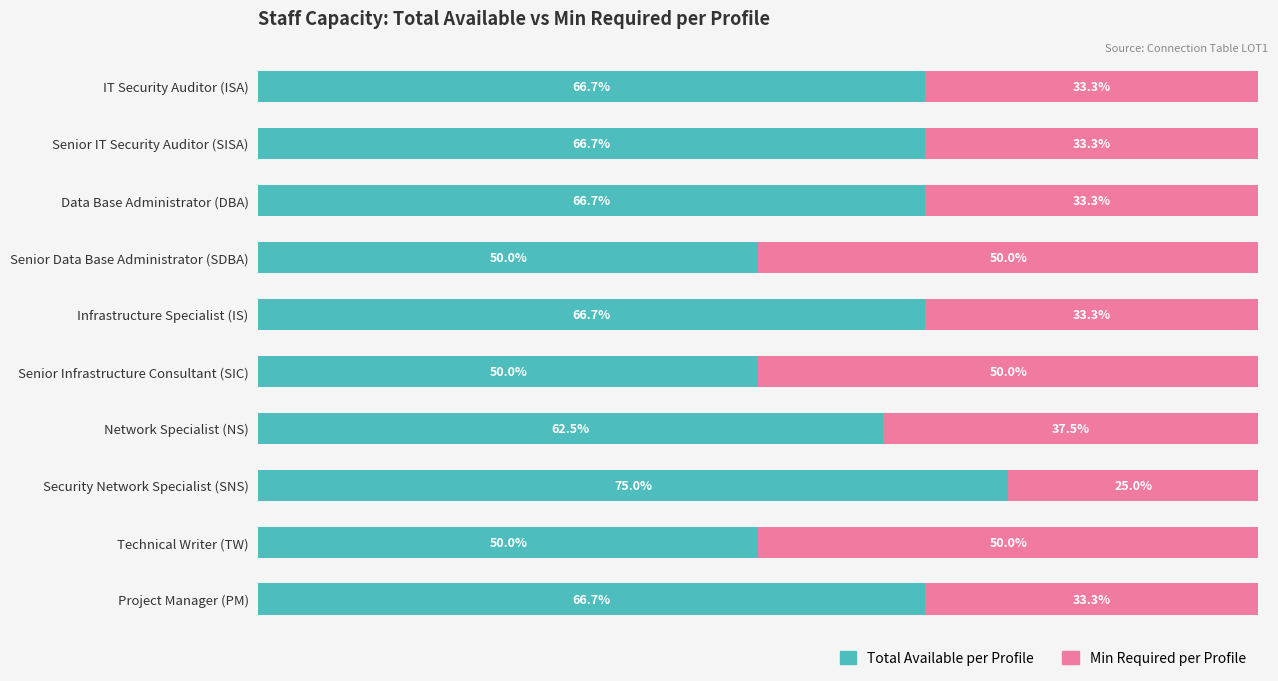

Where is Total Available per Profile nearest to the value 62?

Network Specialist (NS)